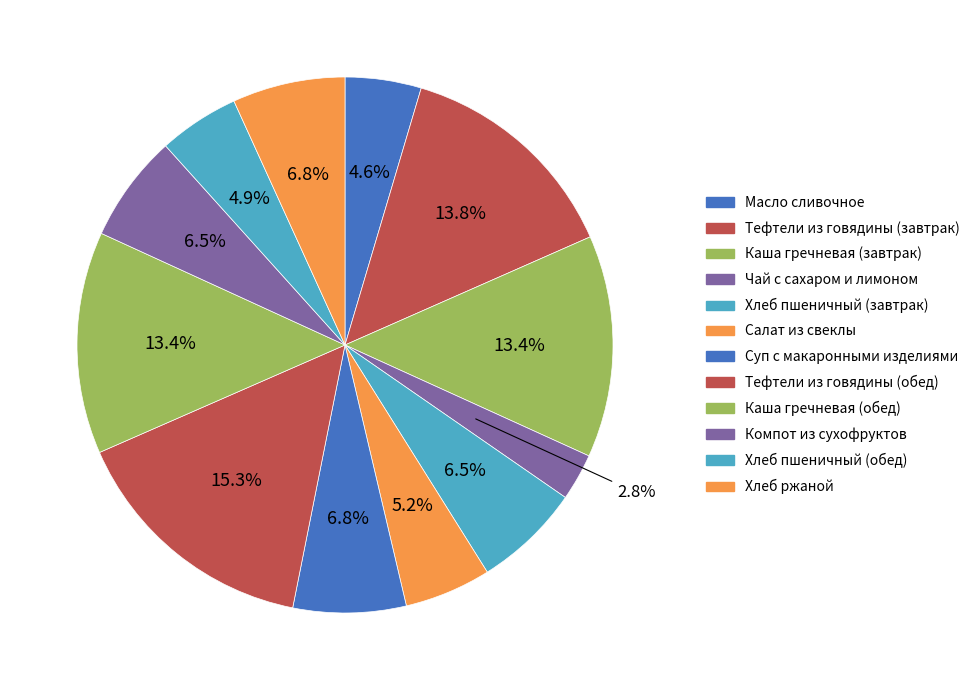

What portion of the pie excludes Каша гречневая (завтрак)?

86.6%